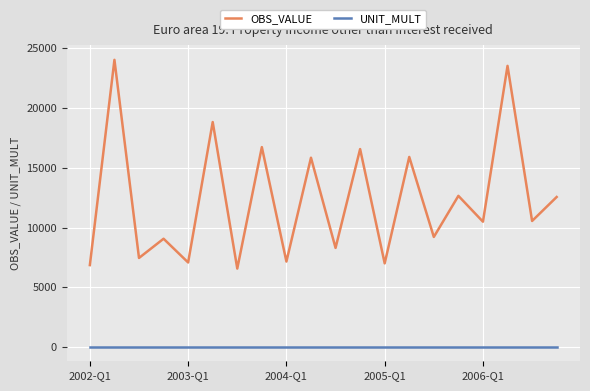

List the series in order of their peak value, lowest first.

UNIT_MULT, OBS_VALUE